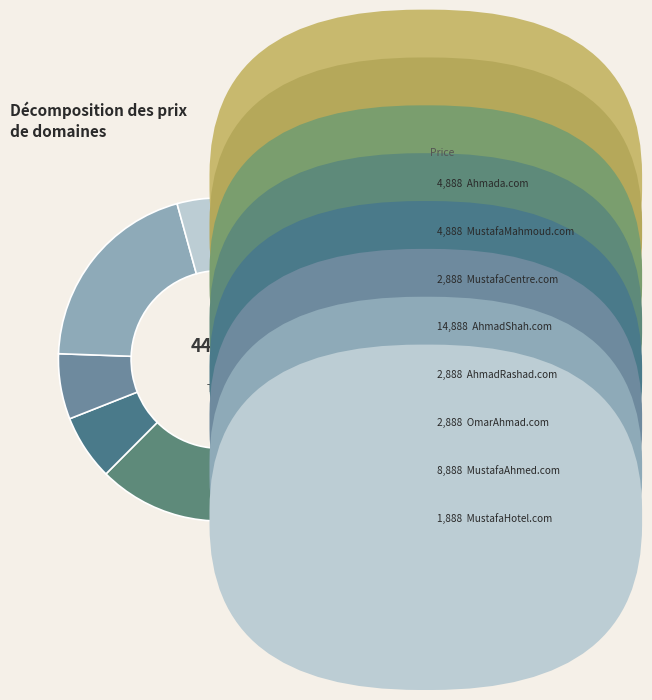

Which category has the smallest portion of the pie?

MustafaHotel.com